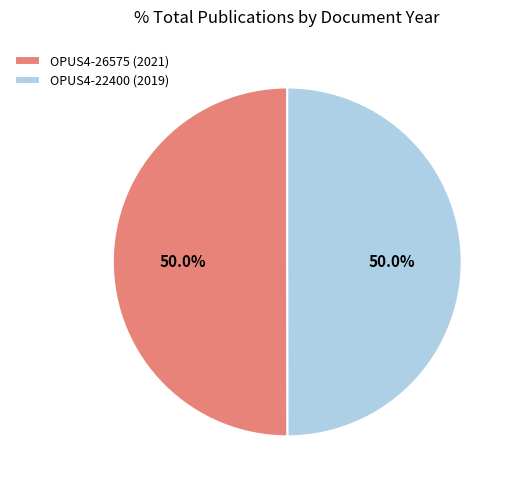

Is the sum of OPUS4-26575 (2021) and OPUS4-22400 (2019) greater than half?

Yes